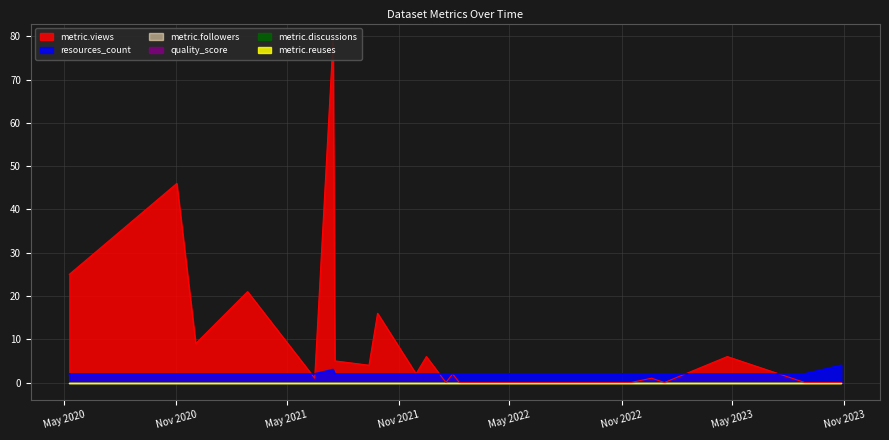

The value of quality_score at 2023-01-10 is 0. True or false?

True